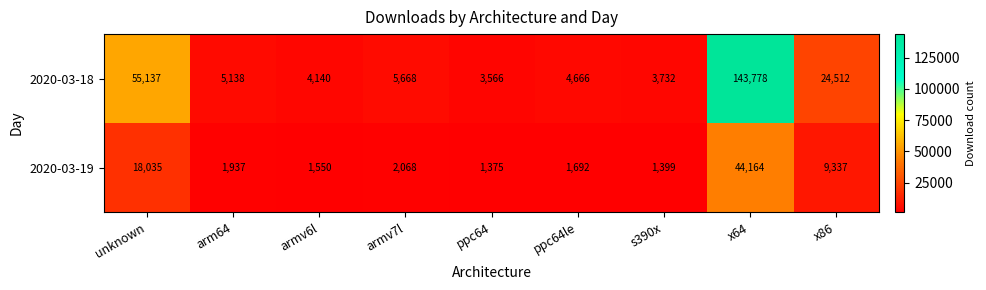

What is the sum of all 2020-03-19 values?

81557